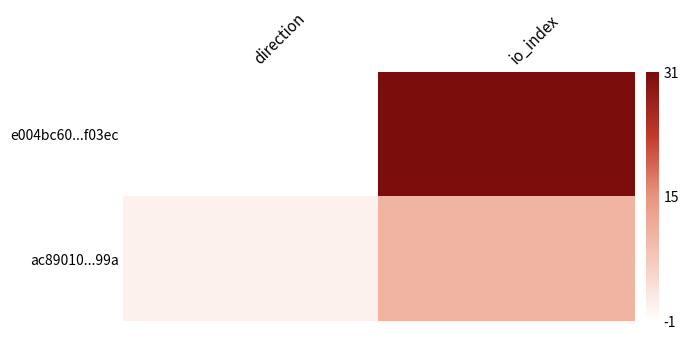

Which has a higher value, io_index or direction?

io_index